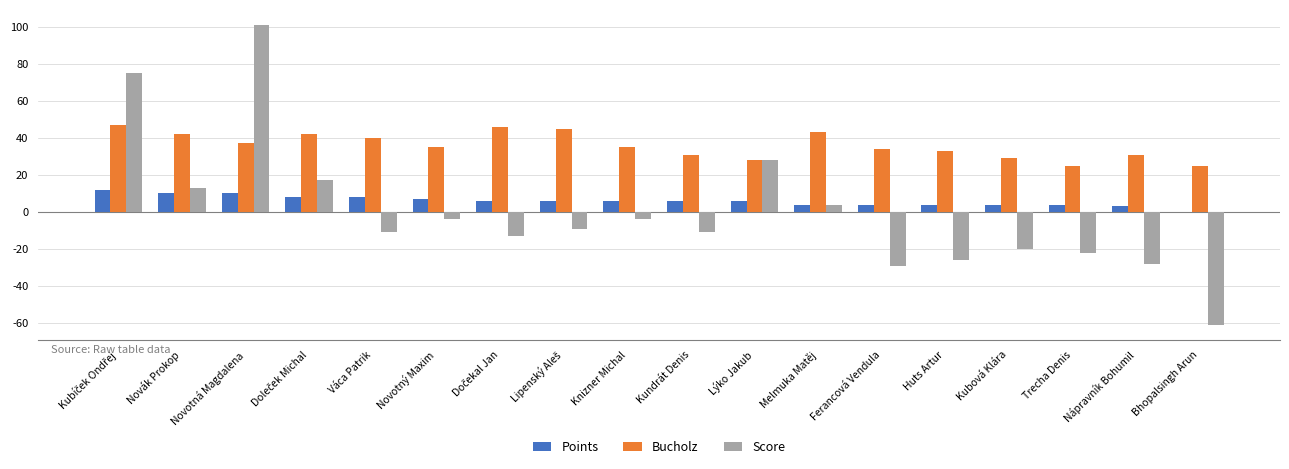

What value does the Bucholz series have at Váca Patrik, to the nearest 5?

40